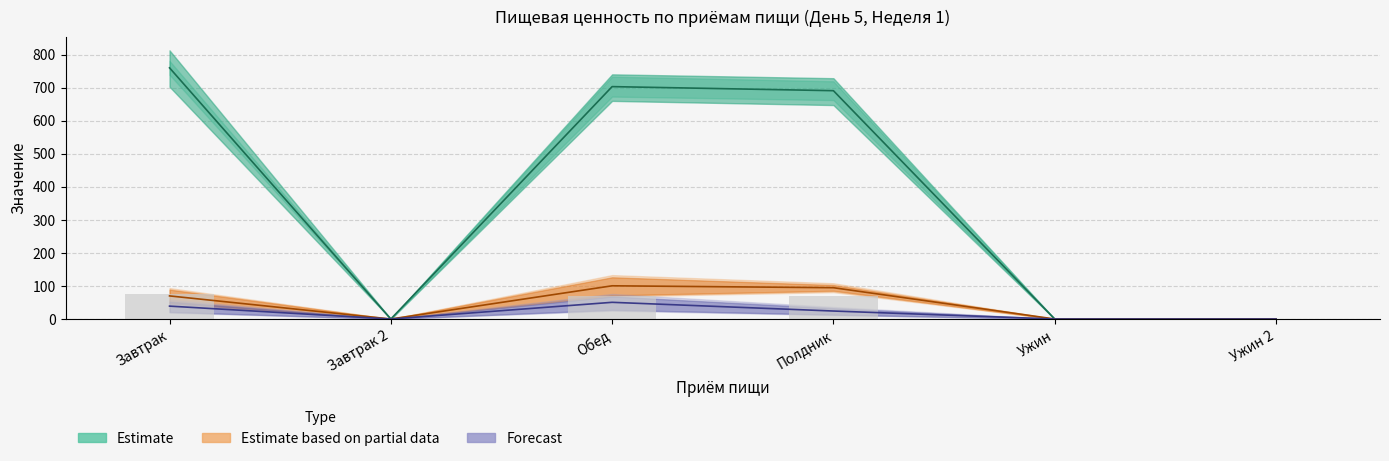

What is the sum of all Estimate based on partial data values?

265.1